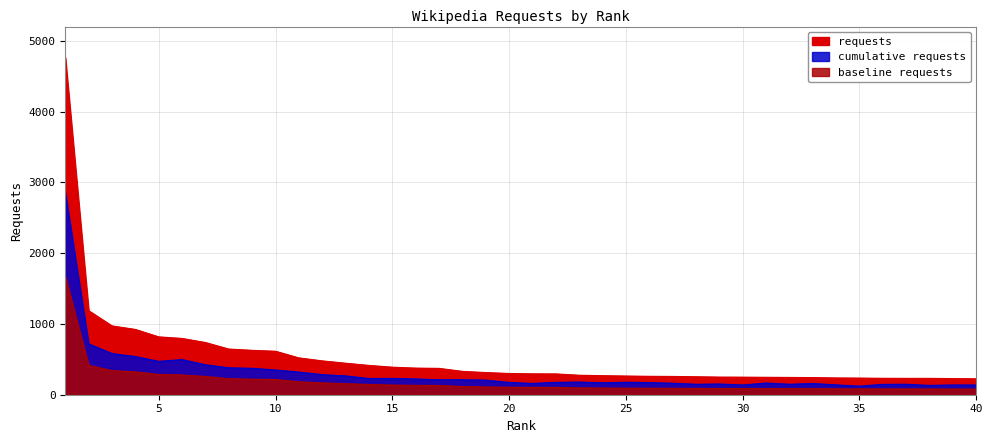

How many values exceed 300?

19